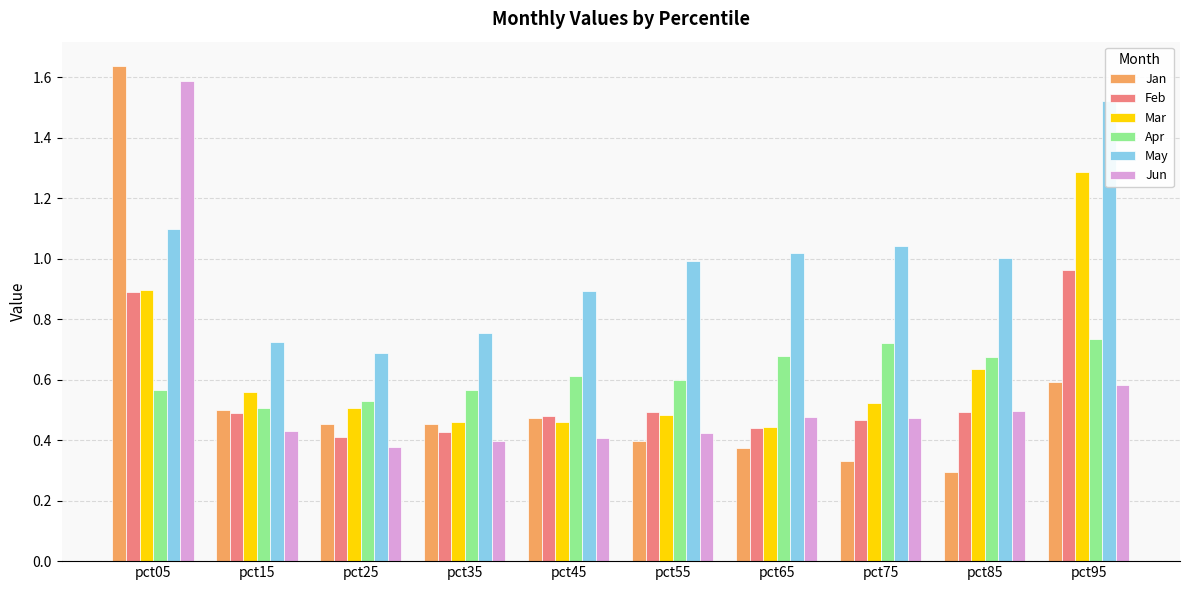

At how many categories does at least one series exceed 0?

10